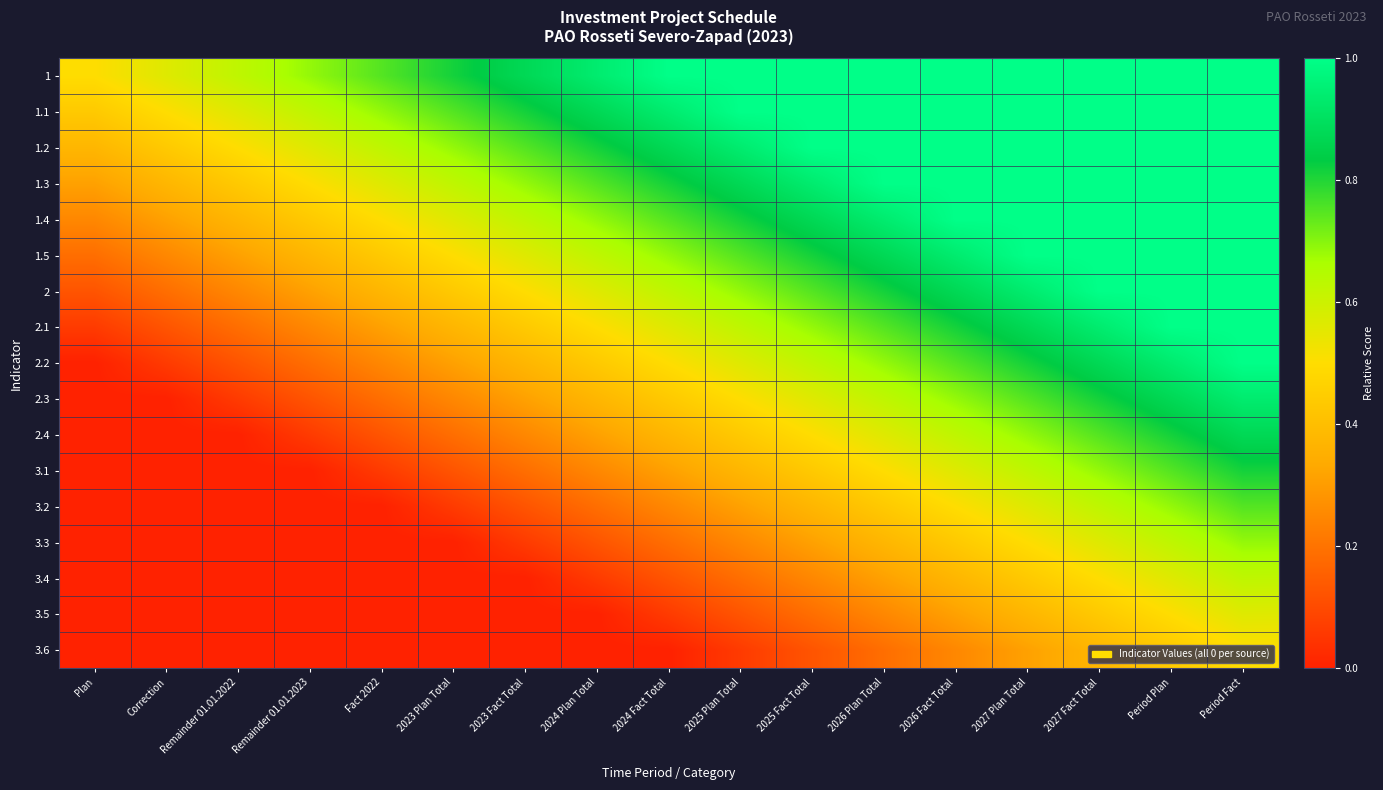

What is the total value across all series at 2026 Plan Total?

11.3